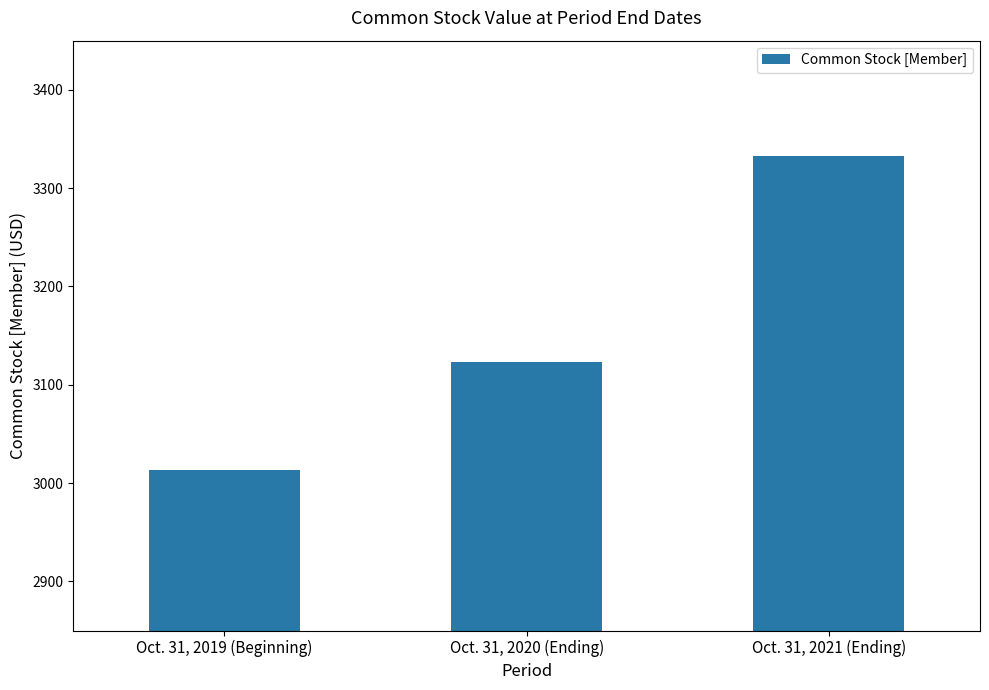

Between Oct. 31, 2021 (Ending) and Oct. 31, 2019 (Beginning), which is larger?

Oct. 31, 2021 (Ending)